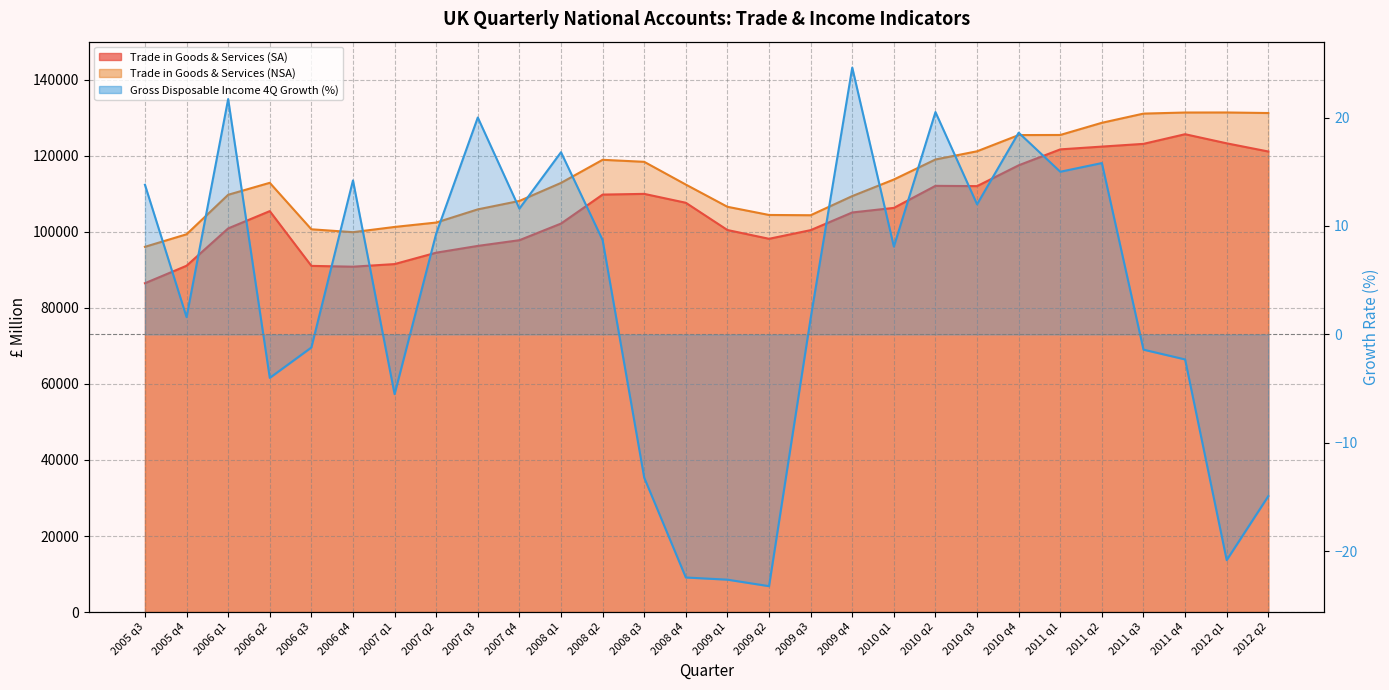

Reading left to right, list all the values displayed in this chart.

Trade in Goods & Services (SA): 2005 q3=86484.0	2005 q4=91078.0	2006 q1=100896.0	2006 q2=105441.0	2006 q3=91042.0	2006 q4=90828.0	2007 q1=91515.0	2007 q2=94512.0	2007 q3=96293.0	2007 q4=97796.0	2008 q1=102168.0	2008 q2=109788.0	2008 q3=109977.0	2008 q4=107637.0	2009 q1=100470.0	2009 q2=98164.0	2009 q3=100440.0	2009 q4=105087.0	2010 q1=106292.0	2010 q2=112088.0	2010 q3=112016.0	2010 q4=117489.0	2011 q1=121679.0	2011 q2=122409.0	2011 q3=123127.0	2011 q4=125665.0	2012 q1=123268.0	2012 q2=121118.0
Trade in Goods & Services (NSA): 2005 q3=96055.0	2005 q4=99350.0	2006 q1=109740.0	2006 q2=112885.0	2006 q3=100664.0	2006 q4=99902.0	2007 q1=101279.0	2007 q2=102437.0	2007 q3=105903.0	2007 q4=108117.0	2008 q1=112861.0	2008 q2=118936.0	2008 q3=118405.0	2008 q4=112422.0	2009 q1=106580.0	2009 q2=104430.0	2009 q3=104359.0	2009 q4=109394.0	2010 q1=113754.0	2010 q2=119020.0	2010 q3=121176.0	2010 q4=125437.0	2011 q1=125466.0	2011 q2=128669.0	2011 q3=131085.0	2011 q4=131369.0	2012 q1=131381.0	2012 q2=131235.0
Gross Disposable Income 4Q Growth: 2005 q3=13.8	2005 q4=1.6	2006 q1=21.7	2006 q2=-4.0	2006 q3=-1.2	2006 q4=14.2	2007 q1=-5.5	2007 q2=9.3	2007 q3=20.0	2007 q4=11.6	2008 q1=16.8	2008 q2=8.7	2008 q3=-13.2	2008 q4=-22.4	2009 q1=-22.6	2009 q2=-23.2	2009 q3=1.5	2009 q4=24.6	2010 q1=8.1	2010 q2=20.5	2010 q3=12.0	2010 q4=18.6	2011 q1=15.0	2011 q2=15.8	2011 q3=-1.4	2011 q4=-2.3	2012 q1=-20.8	2012 q2=-14.9